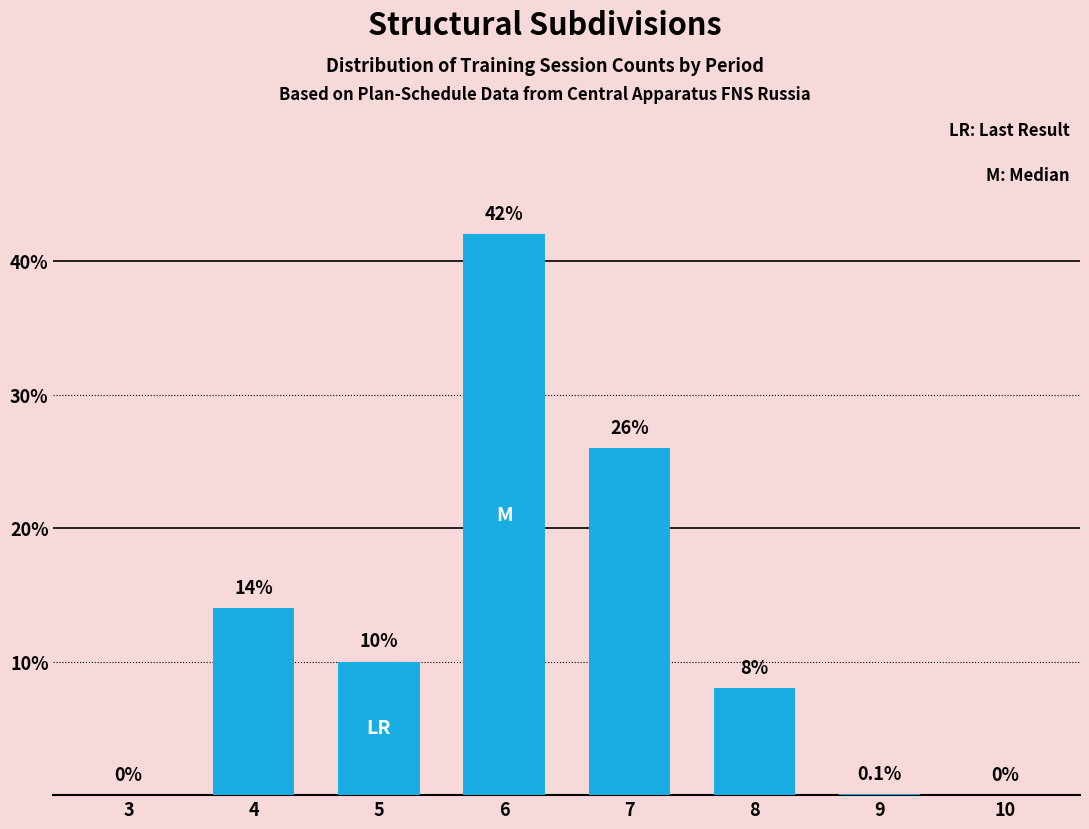

Reading right to left, extract all data points from this chart.

10=0.0	9=0.1	8=8.0	7=26.0	6=42.0	5=10.0	4=14.0	3=0.0